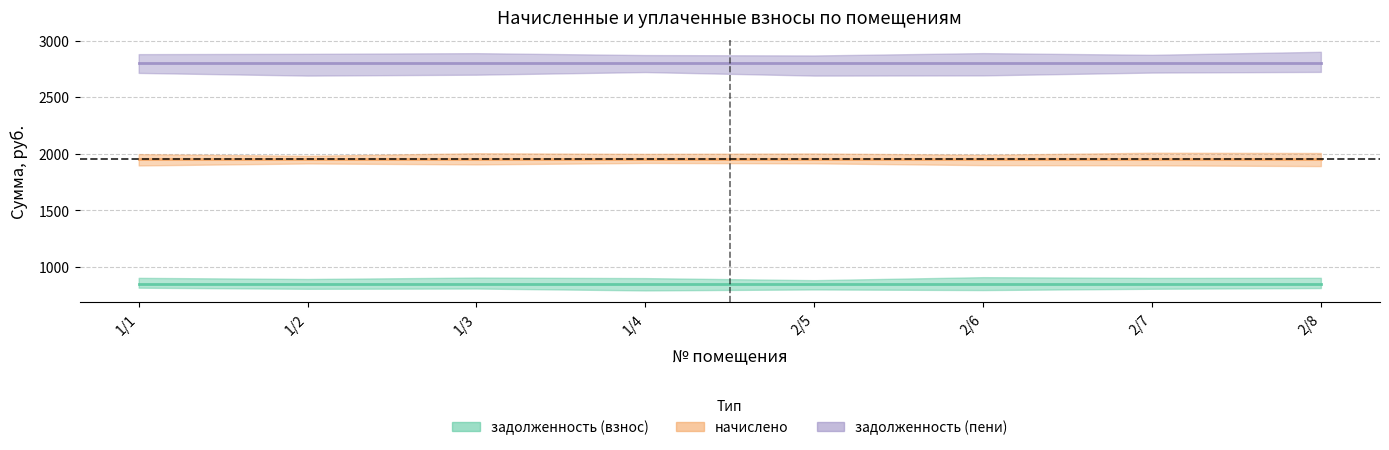

Is this an area chart (filled region under the line)?

No